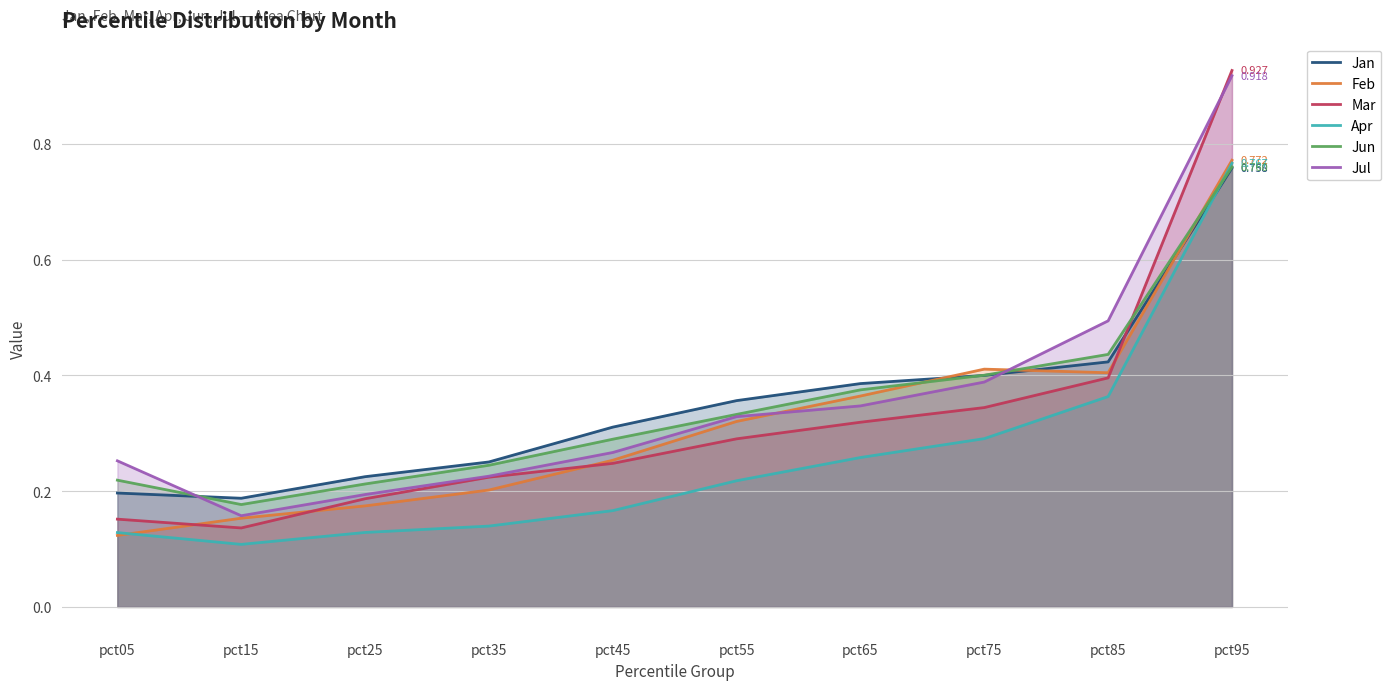

Which series has the widest spread of values?

Mar